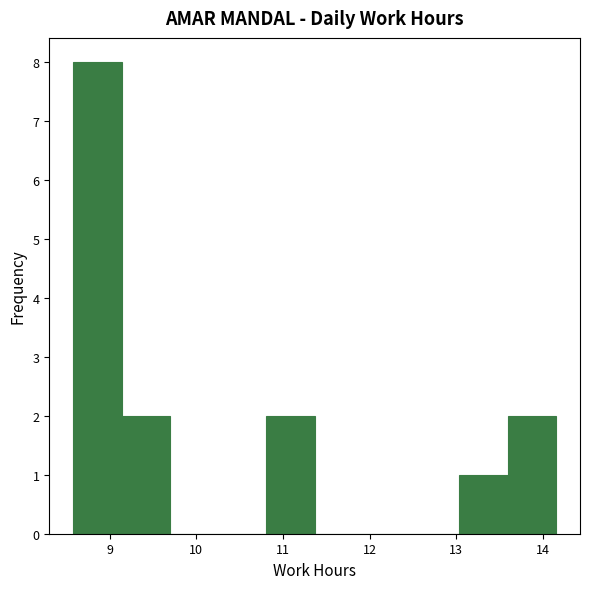

Reading left to right, transcribe this chart: for each bar, give the range it covers on the x-axis and its height. Neither the bar edges nor the heights are printed on the chart, so give them approximately, as read against the axes.

8.6 to 9.1: 8
9.1 to 9.7: 2
9.7 to 10.3: 0
10.3 to 10.8: 0
10.8 to 11.4: 2
11.4 to 11.9: 0
11.9 to 12.5: 0
12.5 to 13.0: 0
13.0 to 13.6: 1
13.6 to 14.2: 2